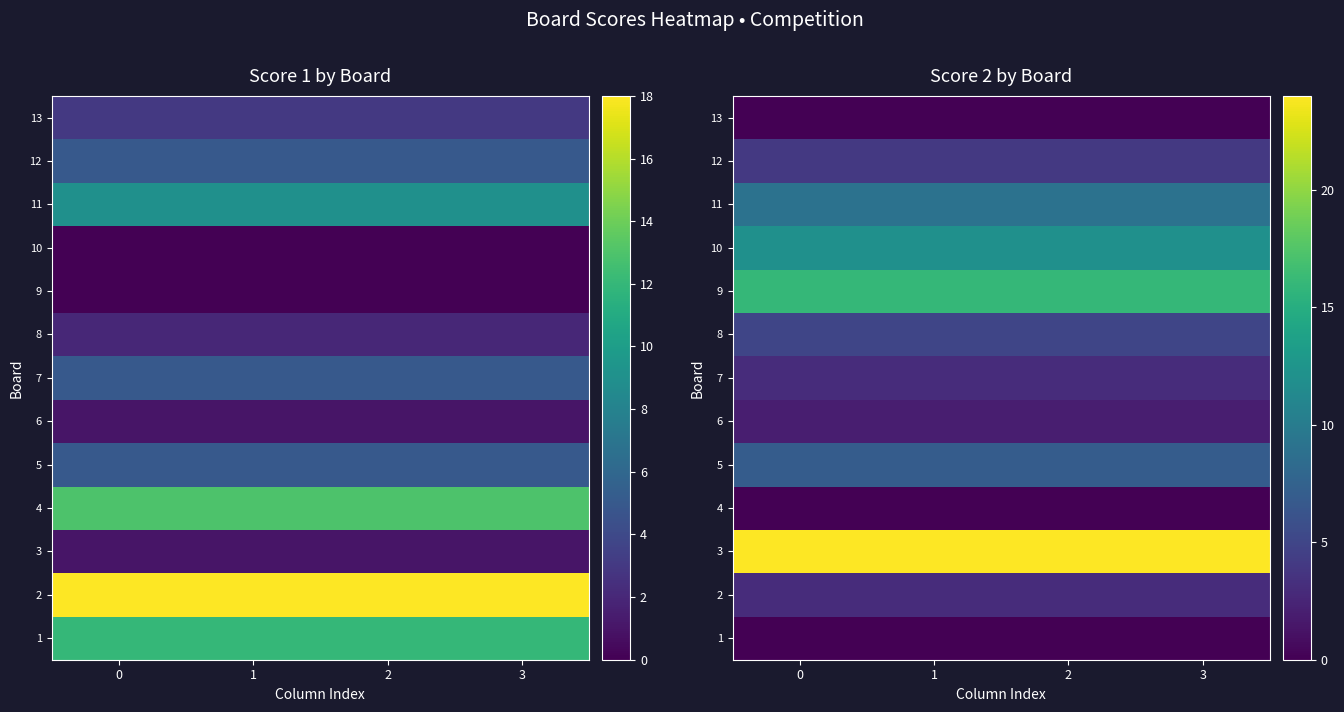

The value of 12 at 2 is 4. True or false?

True